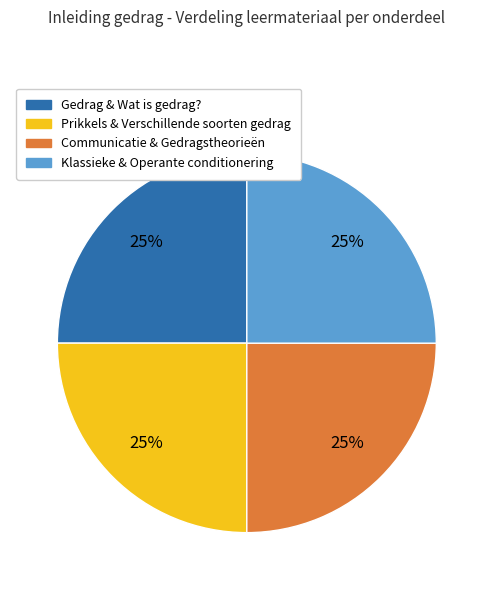

To the nearest percent, what portion does Prikkels & Verschillende soorten gedrag represent?

25%